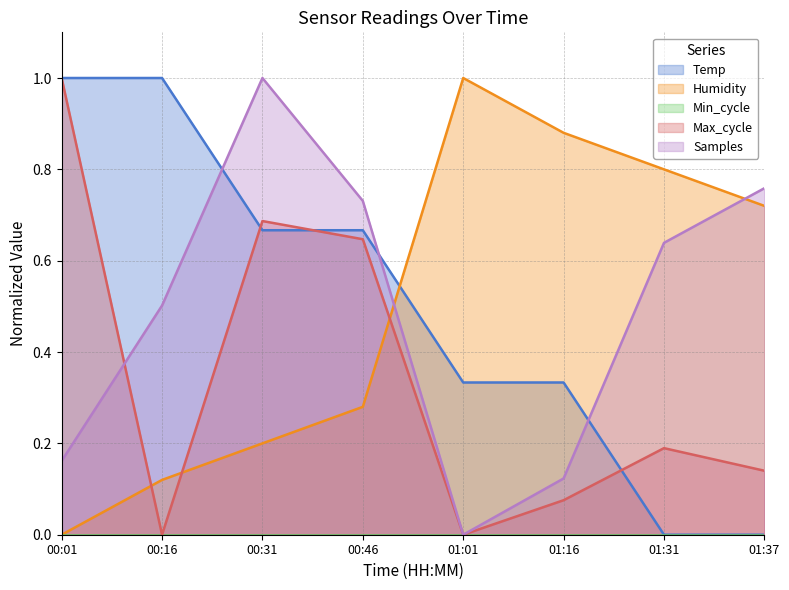

How many lines are shown in the chart?

5